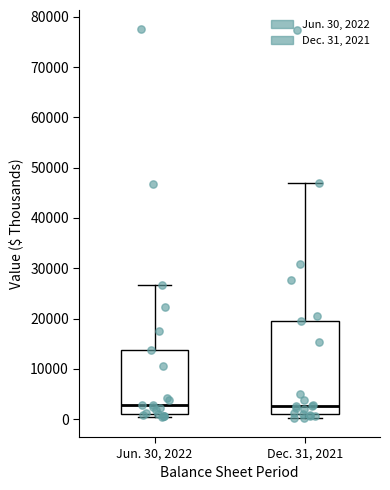

Reading left to right, transcribe this box plot: for each box, give where its median line is, the range the box spans, and where its two whiskers end, as read against the y-axis. The values are not printed on the chart, so give them approximately, as read against the axis.

Jun. 30, 2022: median 3000, box 1000 to 14000, whiskers 0 to 27000
Dec. 31, 2021: median 3000, box 1000 to 20000, whiskers 0 to 47000